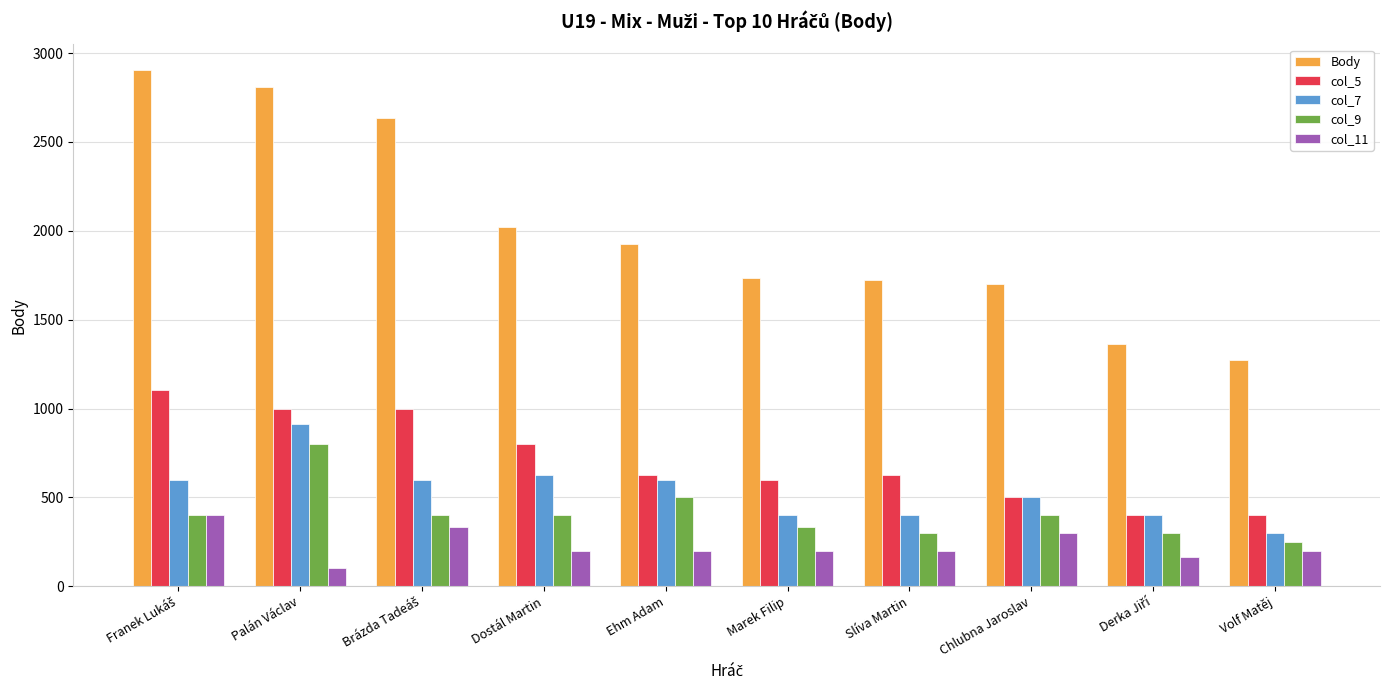

What is the spread (max minus min) of values at Palán Václav?

2712